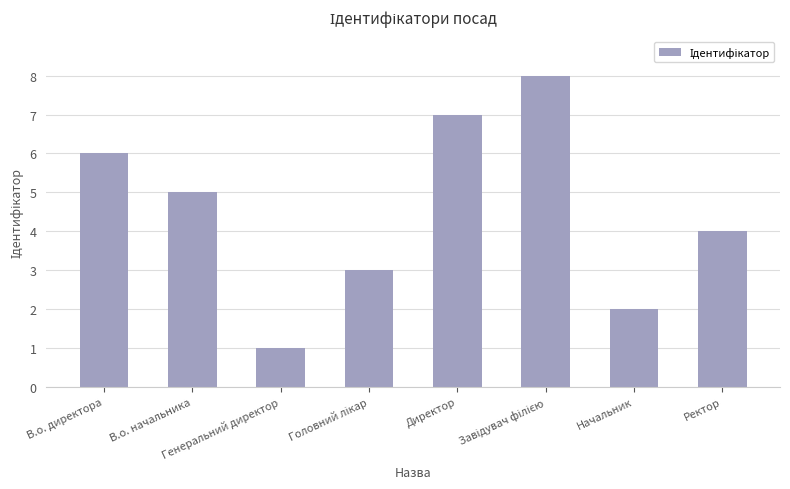

What is the value of the 1st bar from the left?

6